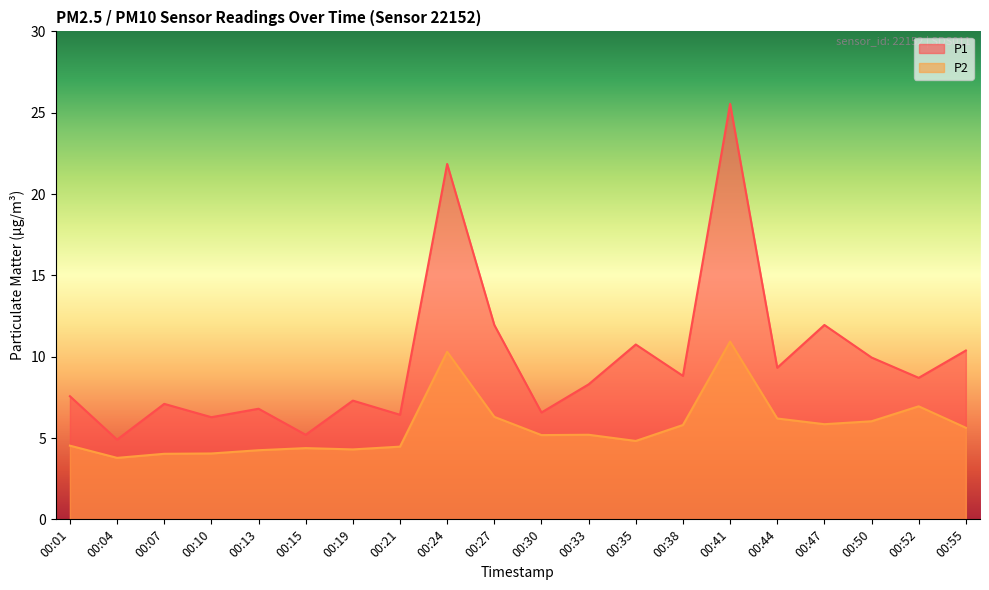

What are all the series names shown in the legend?

P1, P2